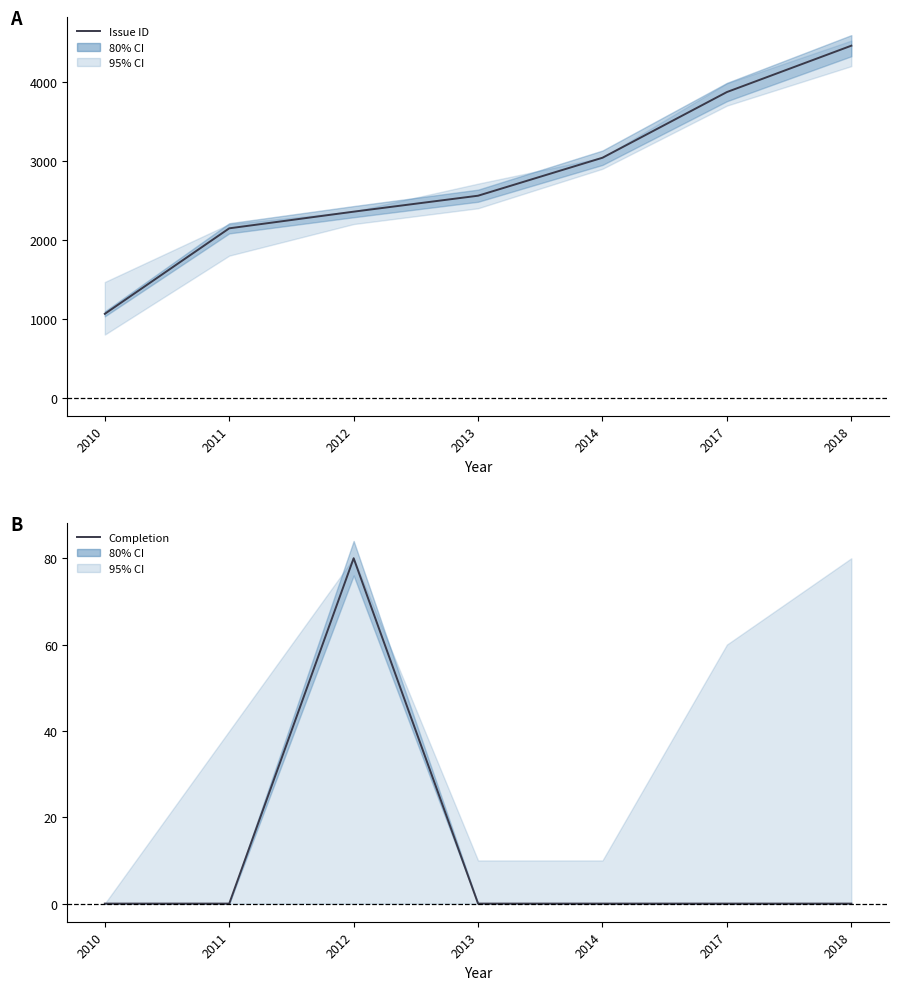

True or false: Completion has more than 2 interior local peaks.

False